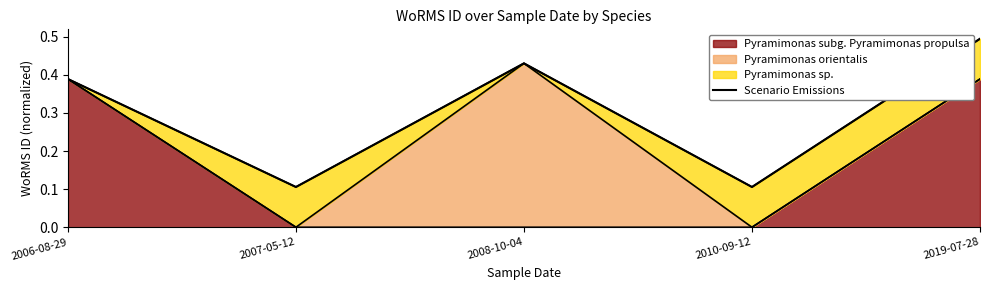

The chart shows a value of 0.8 at 2019-07-28. True or false?

False